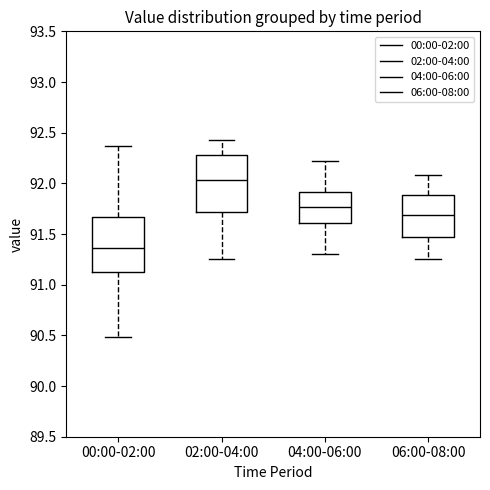

Reading left to right, read every box against the y-axis: the position of its median line, the range the box covers, and the ends of its whiskers. The values are not printed on the chart, so give them approximately, as read against the axis.

00:00-02:00: median 91.35, box 91.15 to 91.65, whiskers 90.50 to 92.35
02:00-04:00: median 92.05, box 91.70 to 92.30, whiskers 91.25 to 92.45
04:00-06:00: median 91.75, box 91.60 to 91.90, whiskers 91.30 to 92.20
06:00-08:00: median 91.70, box 91.45 to 91.90, whiskers 91.25 to 92.10